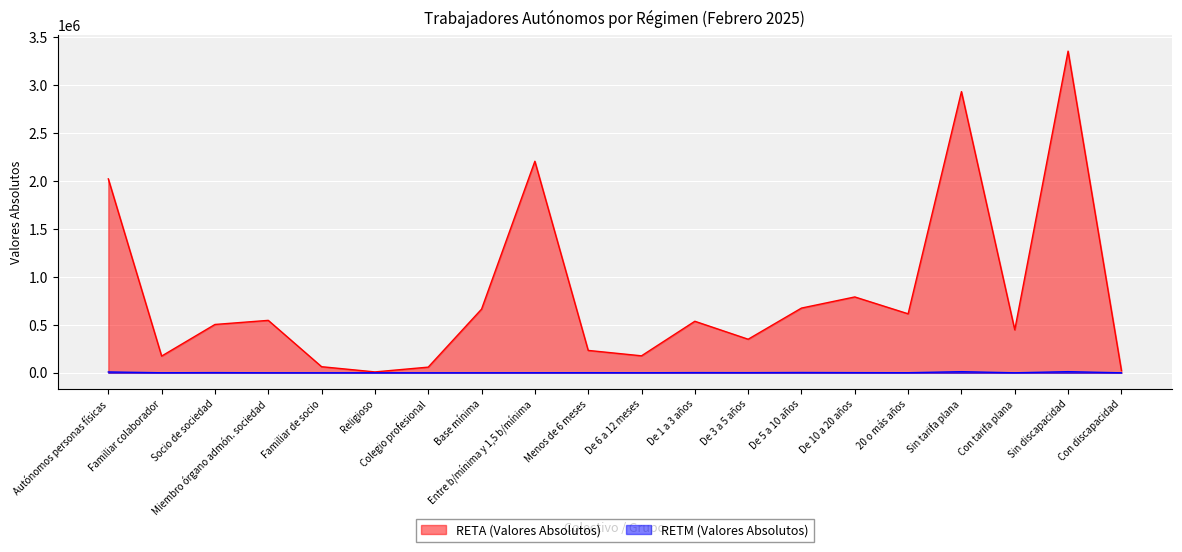

What is the sum of all RETA (Valores Absolutos) values?

16406179